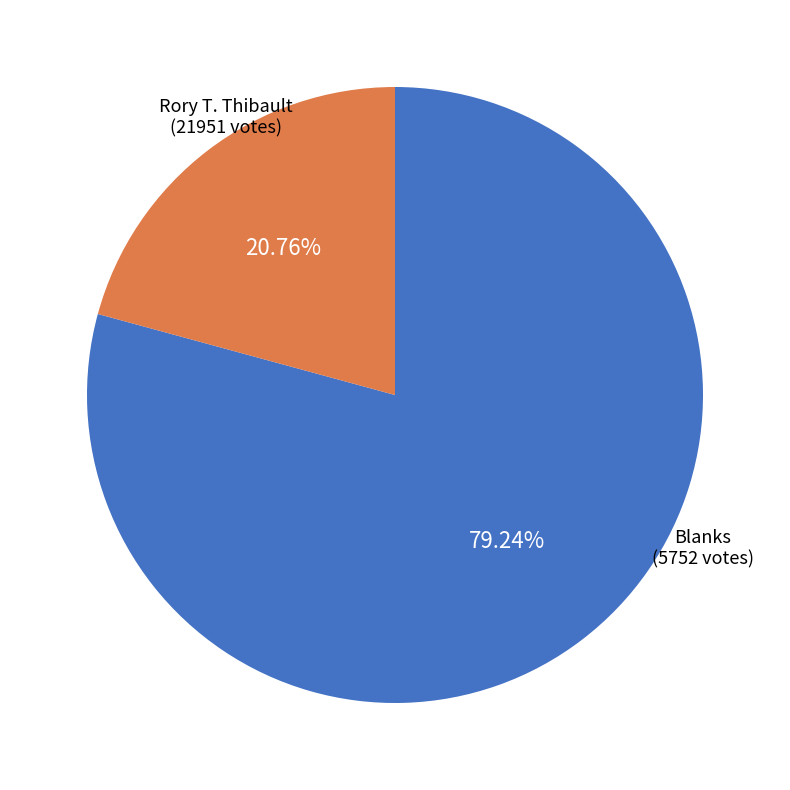

Is there a majority slice in this chart?

Yes